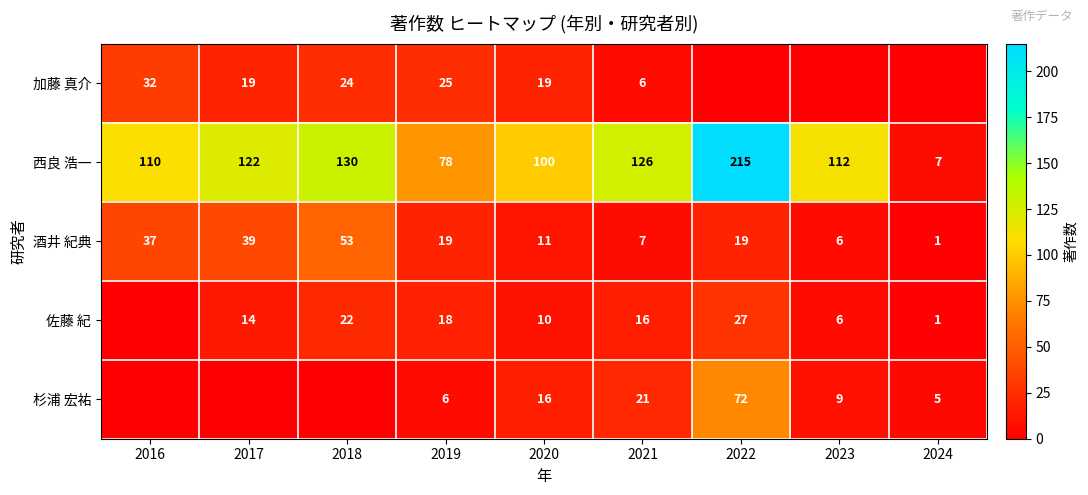

How many data points in 西良 浩一 are less than 112?

4